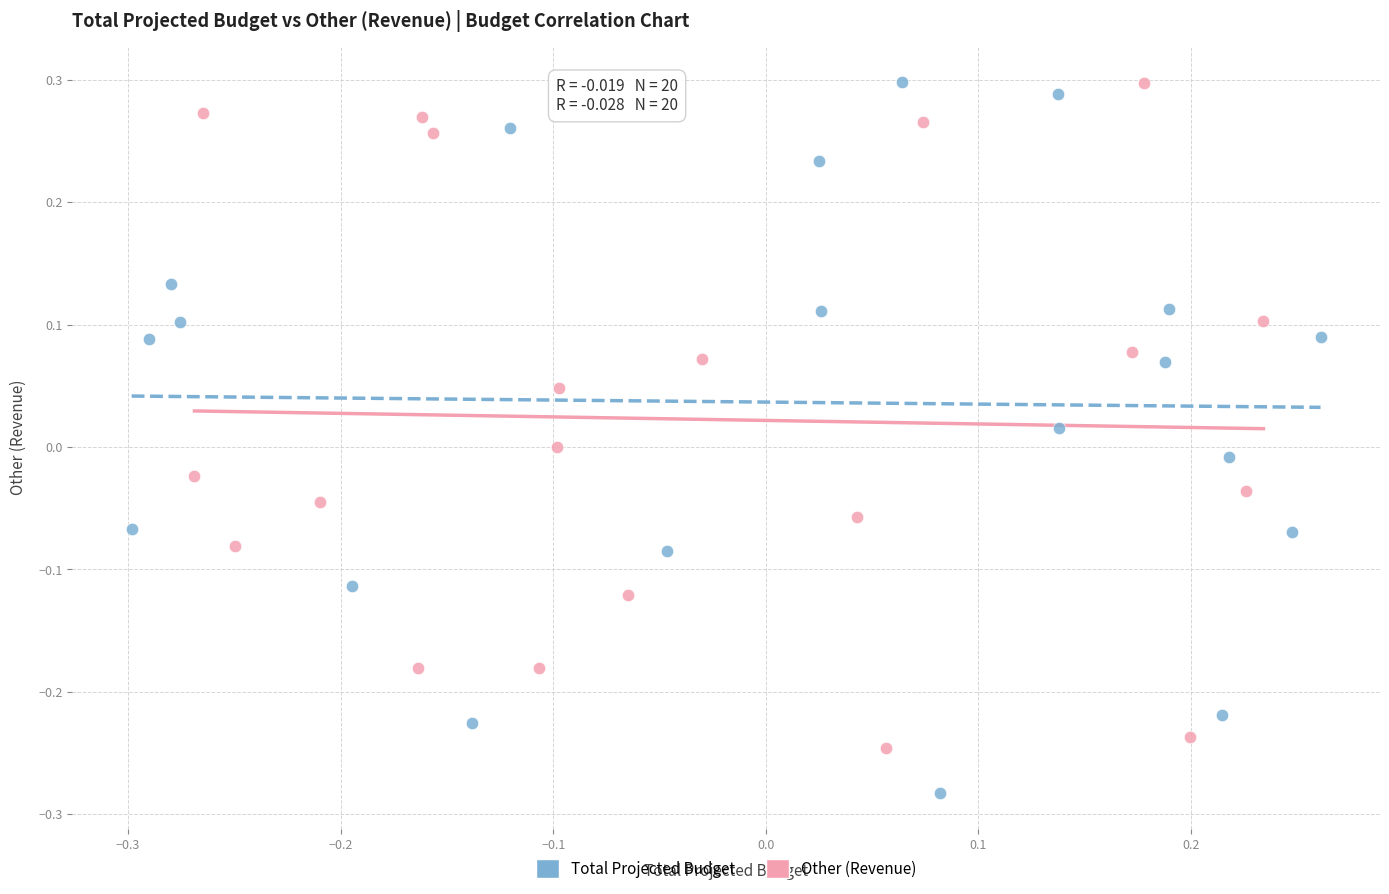

Which series contains the lowest Y value?

Total Projected Budget